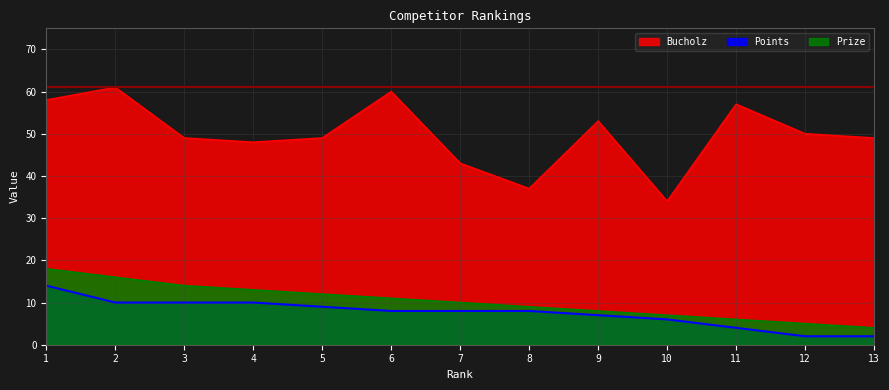

True or false: Bucholz and Points cross at least once.

False